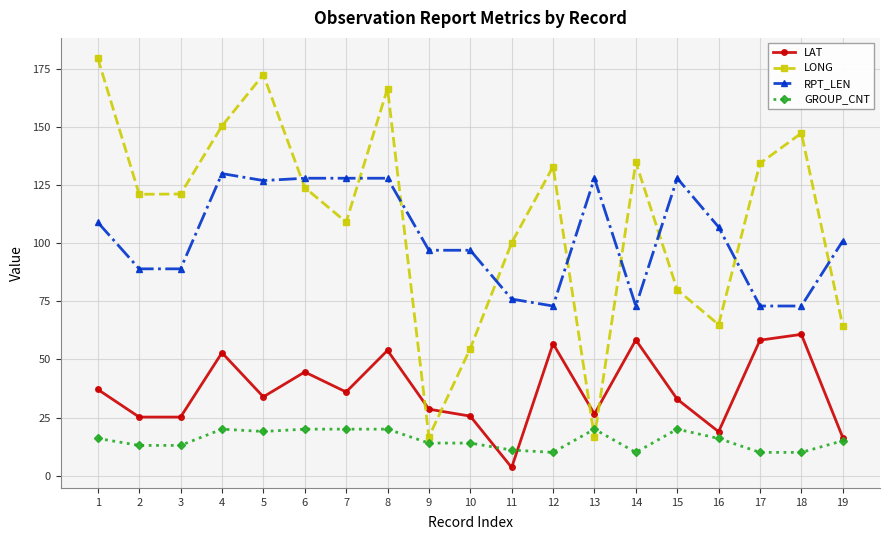

In LONG, how many points are higher than both neighbors (excluding endpoints)?

5